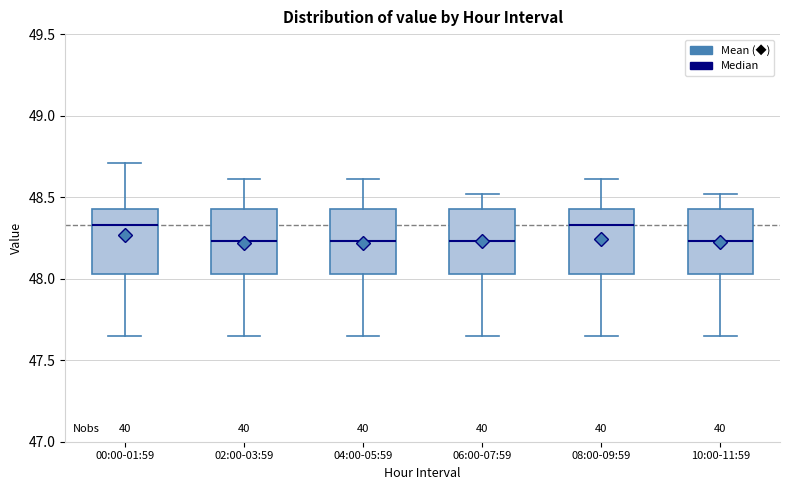

Reading left to right, read every box against the y-axis: the position of its median line, the range the box covers, and the ends of its whiskers. The values are not printed on the chart, so give them approximately, as read against the axis.

00:00-01:59: median 48.35, box 48.05 to 48.45, whiskers 47.65 to 48.70
02:00-03:59: median 48.25, box 48.05 to 48.45, whiskers 47.65 to 48.60
04:00-05:59: median 48.25, box 48.05 to 48.45, whiskers 47.65 to 48.60
06:00-07:59: median 48.25, box 48.05 to 48.45, whiskers 47.65 to 48.50
08:00-09:59: median 48.35, box 48.05 to 48.45, whiskers 47.65 to 48.60
10:00-11:59: median 48.25, box 48.05 to 48.45, whiskers 47.65 to 48.50